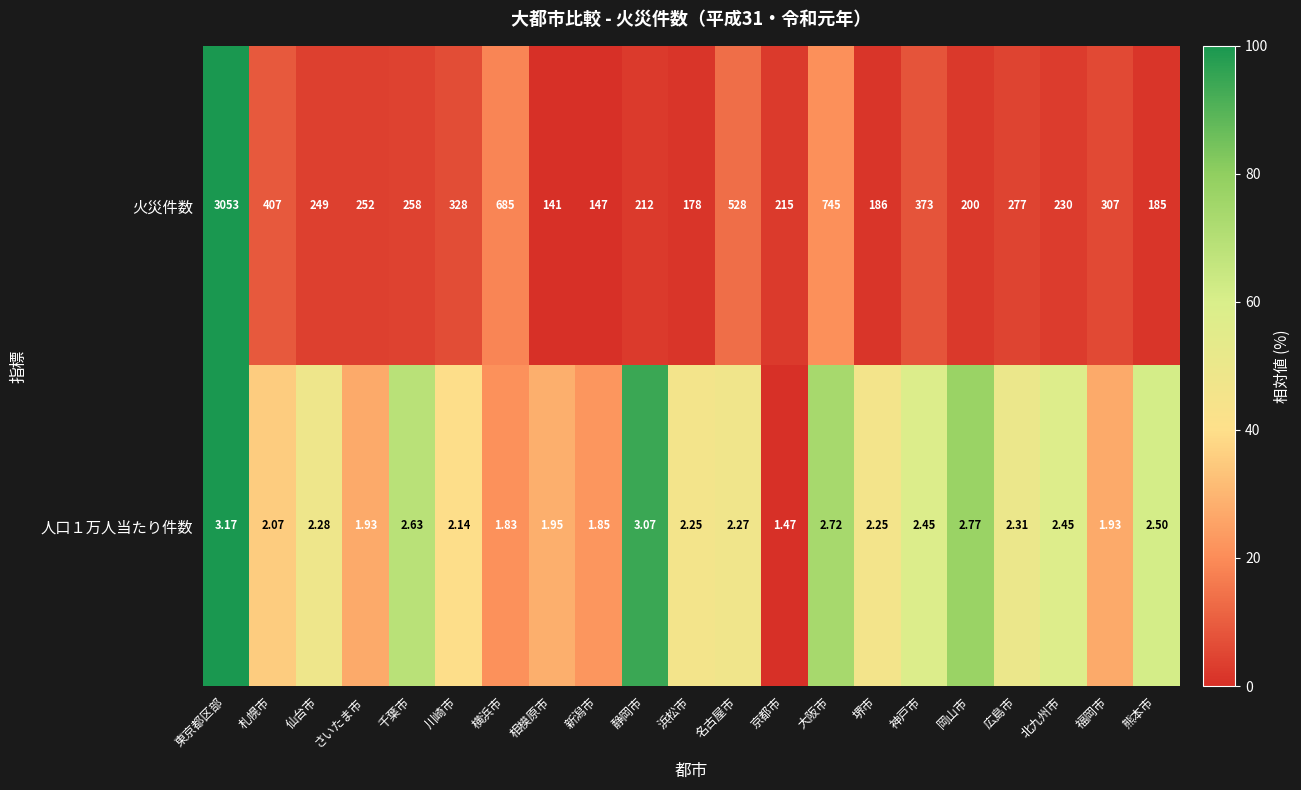

Rank the categories by 火災件数 value from highest to lowest.

東京都区部, 大阪市, 横浜市, 名古屋市, 札幌市, 神戸市, 川崎市, 福岡市, 広島市, 千葉市, さいたま市, 仙台市, 北九州市, 京都市, 静岡市, 岡山市, 堺市, 熊本市, 浜松市, 新潟市, 相模原市